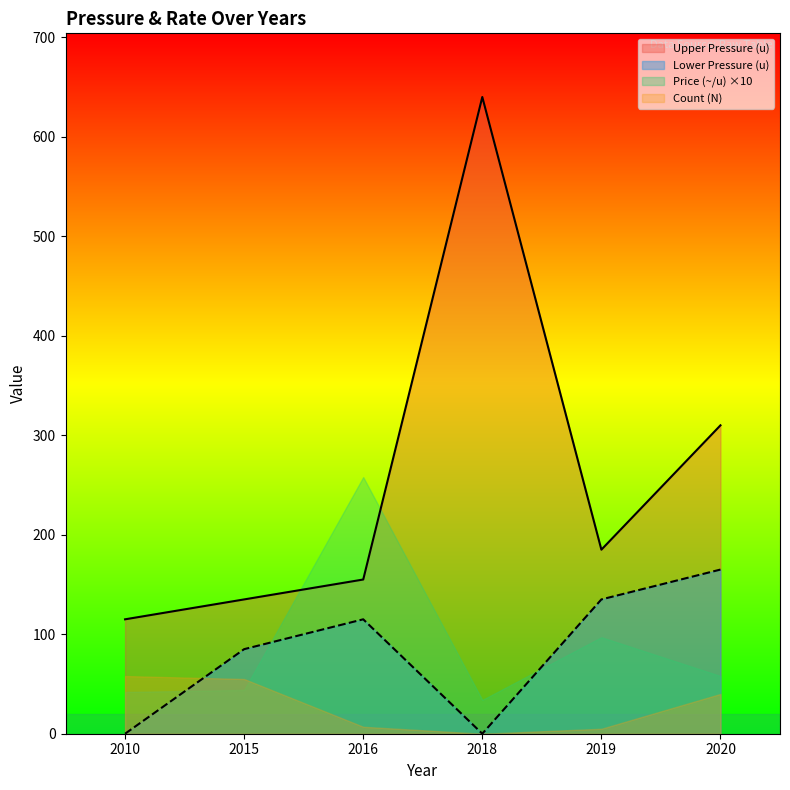

At which label is Lower Pressure (u) closest to 82?

2015